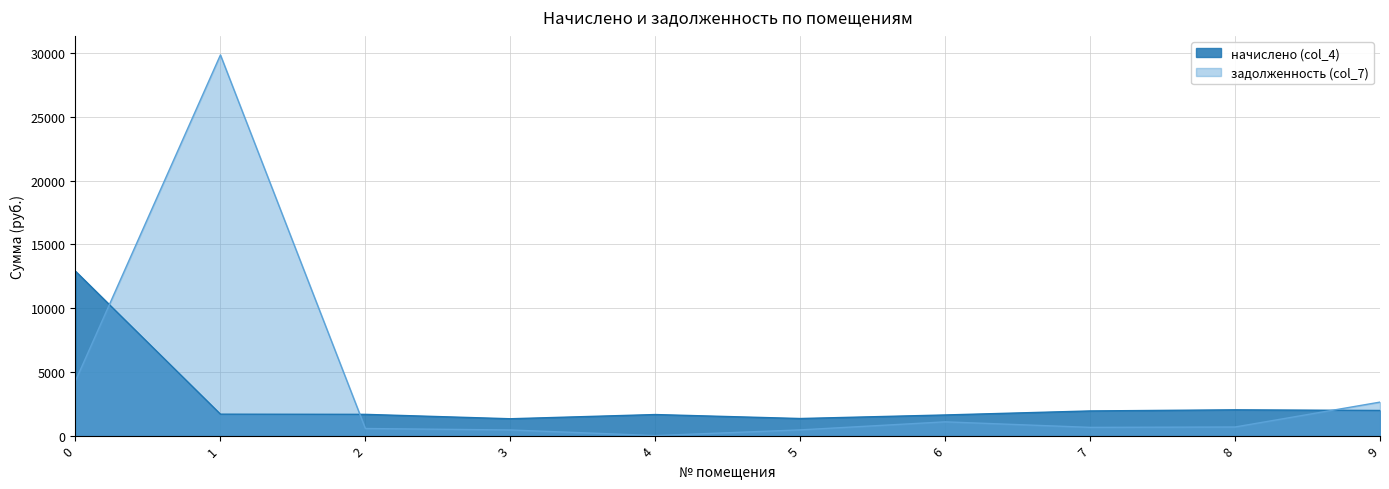

What is the lowest value of the начислено (col_4) series?

1319.8